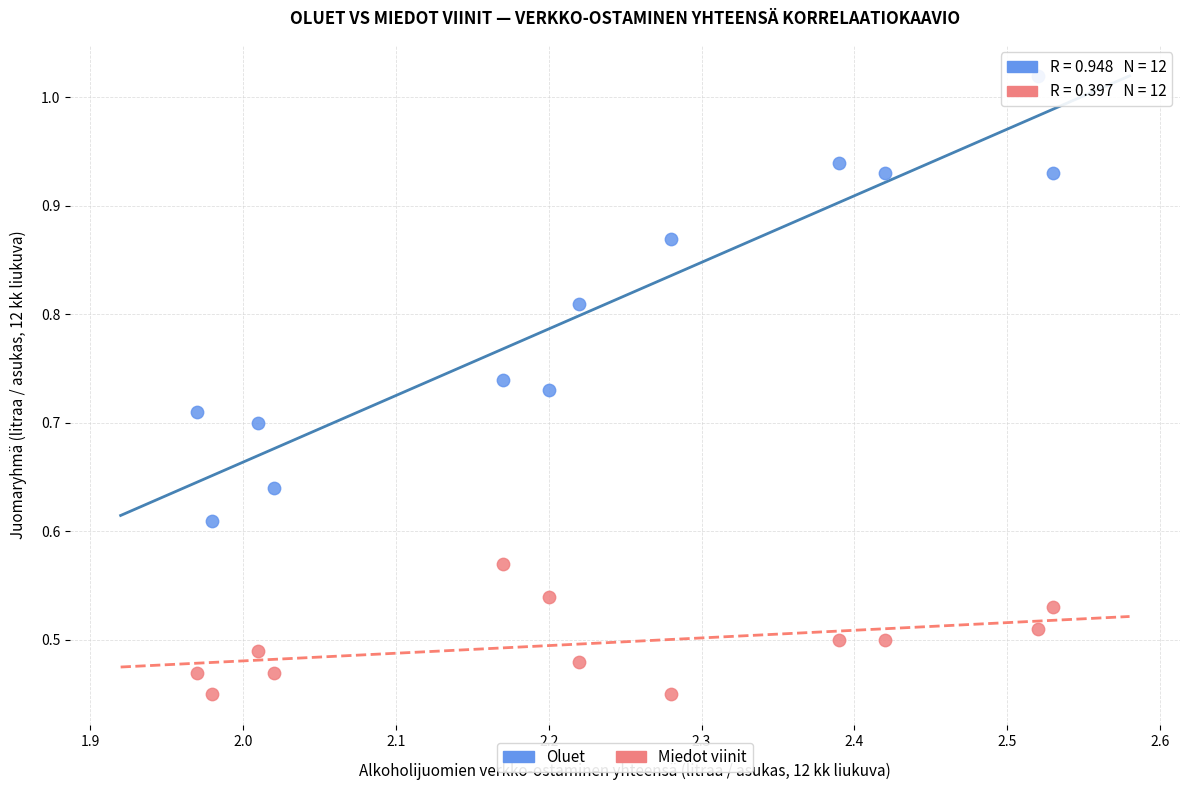

Which series contains the highest Y value?

Oluet